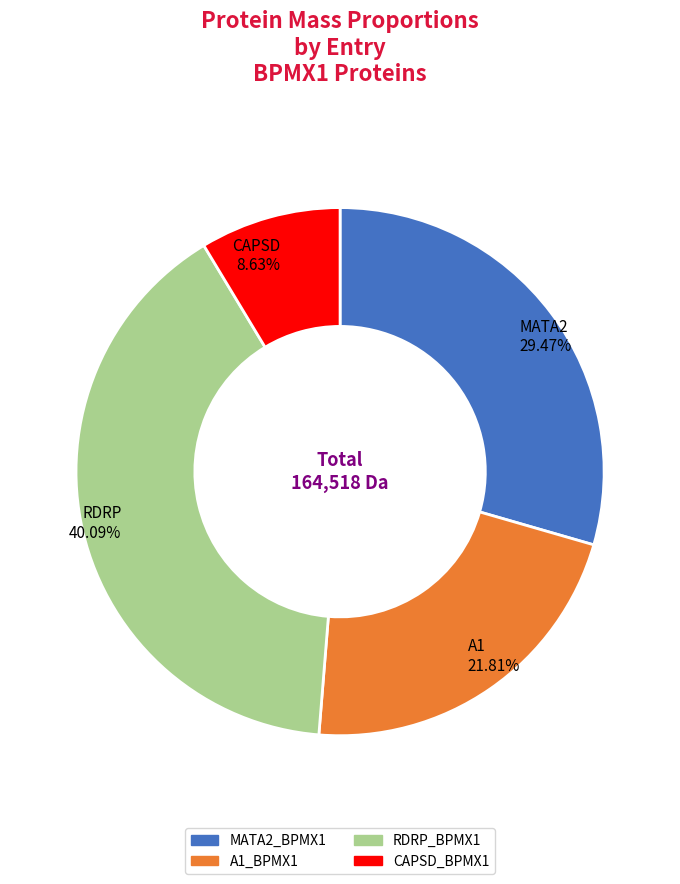

Which category has the biggest portion of the pie?

RDRP_BPMX1